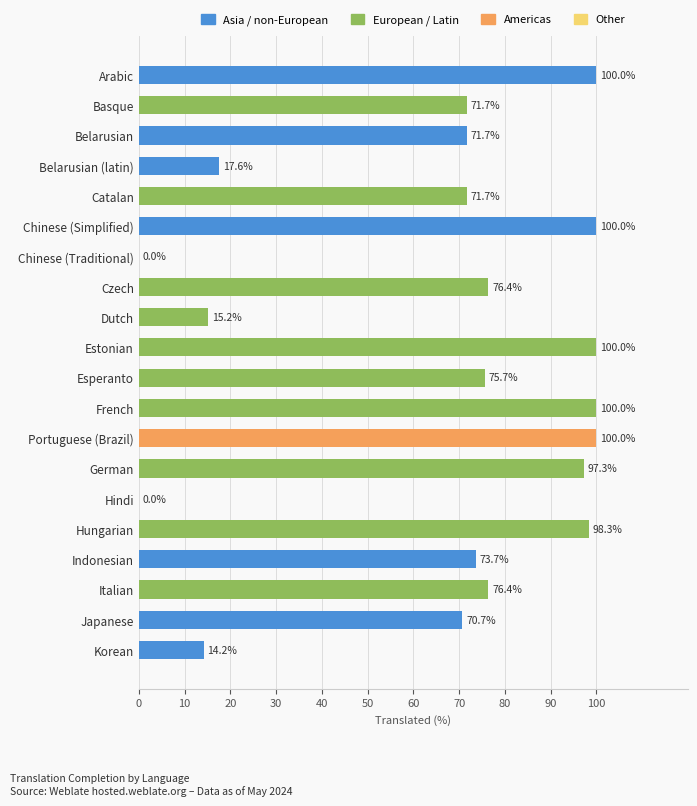

Reading bottom to top, what are all the values shown in this chart?

Korean=14.2	Japanese=70.7	Italian=76.4	Indonesian=73.7	Hungarian=98.3	Hindi=0.0	German=97.3	Portuguese (Brazil)=100.0	French=100.0	Esperanto=75.7	Estonian=100.0	Dutch=15.2	Czech=76.4	Chinese (Traditional)=0.0	Chinese (Simplified)=100.0	Catalan=71.7	Belarusian (latin)=17.6	Belarusian=71.7	Basque=71.7	Arabic=100.0